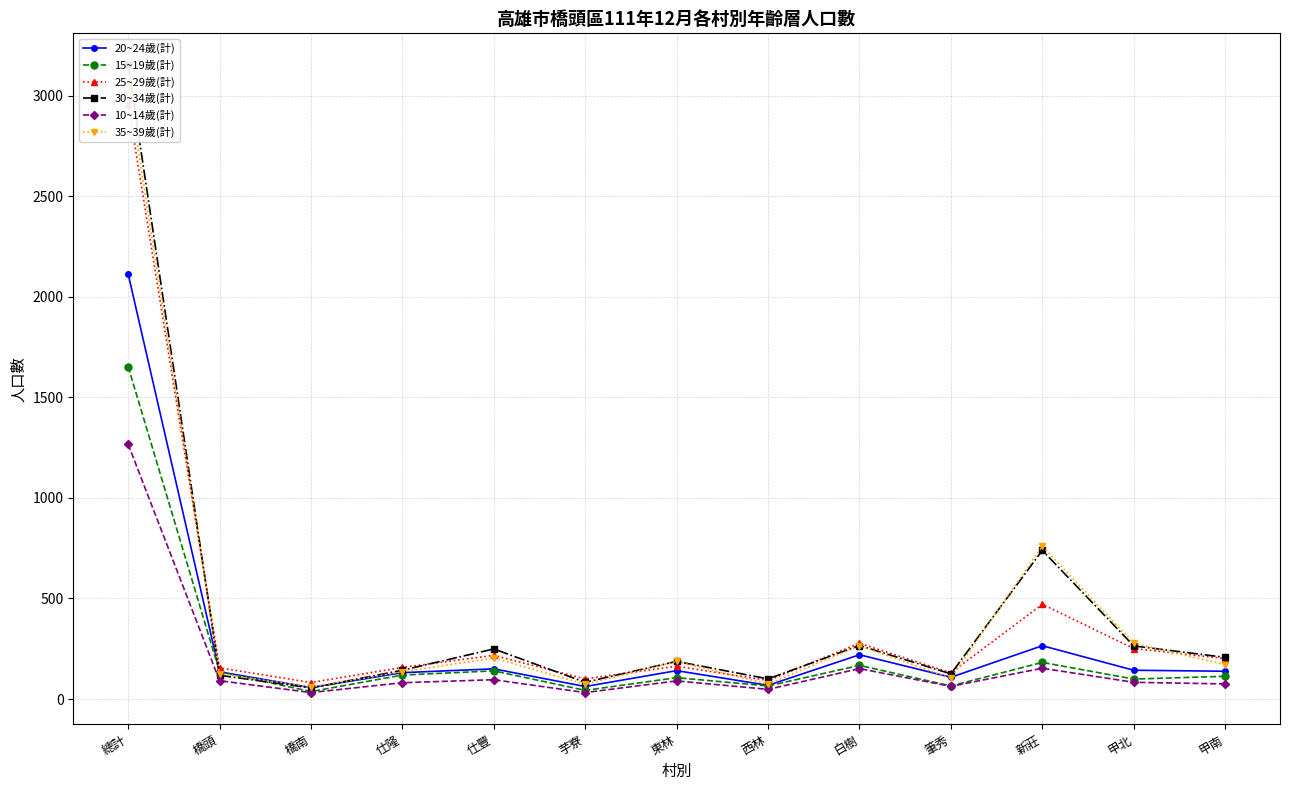

How many values in the 10~14歲(計) series exceed 83?

6